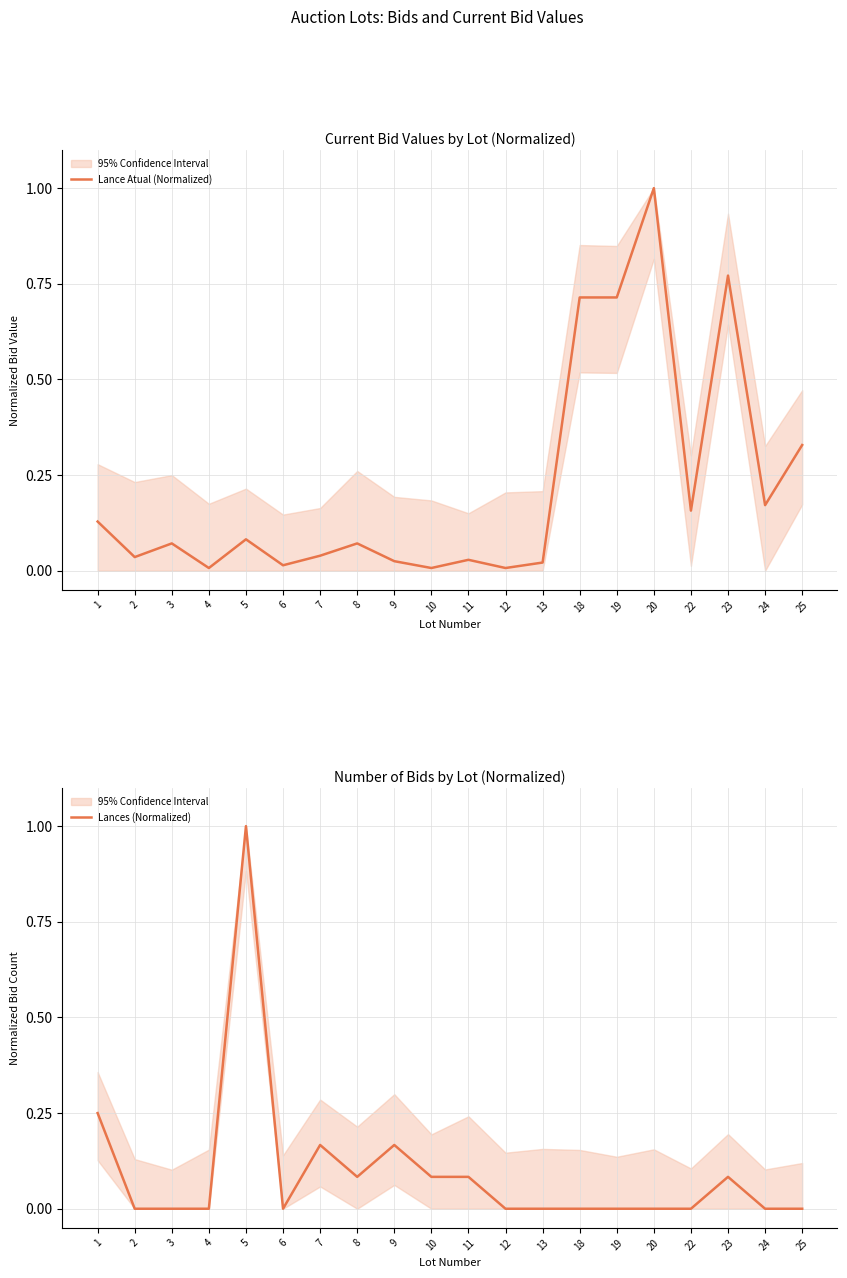

The value of Lances (Normalized) at 20 is 0.0. True or false?

True